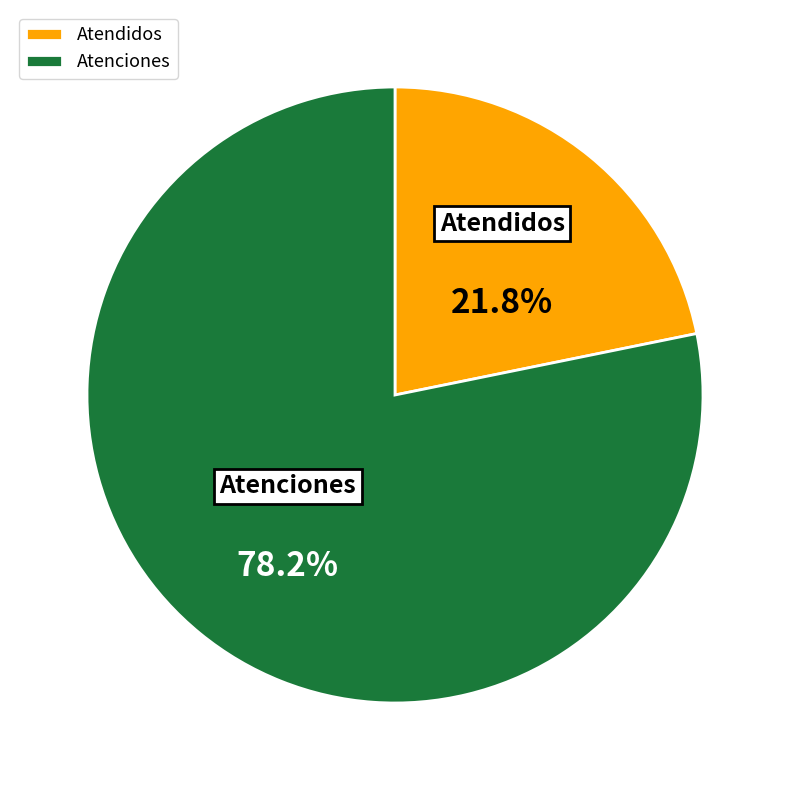

Is there a majority slice in this chart?

Yes